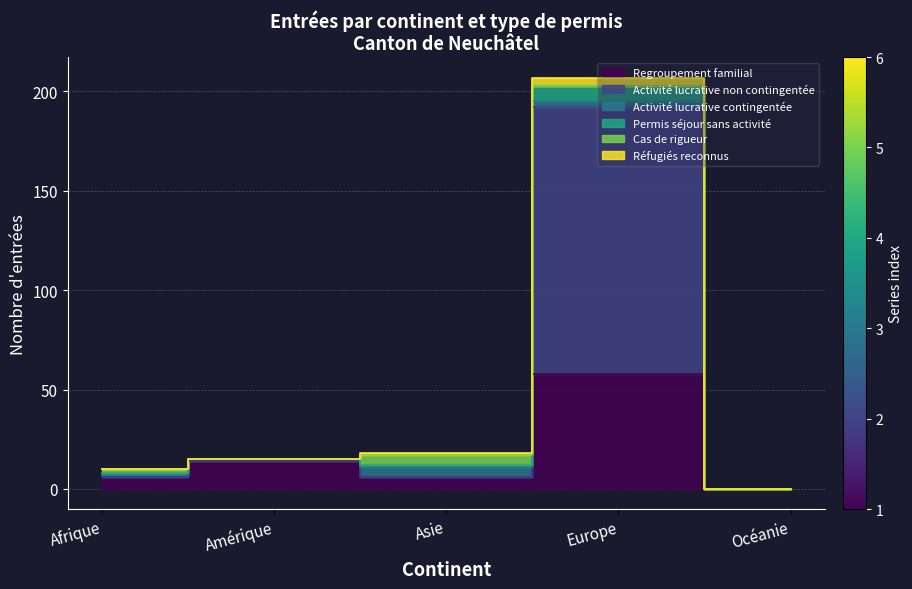

What is the average value of the Regroupement familial series?

17